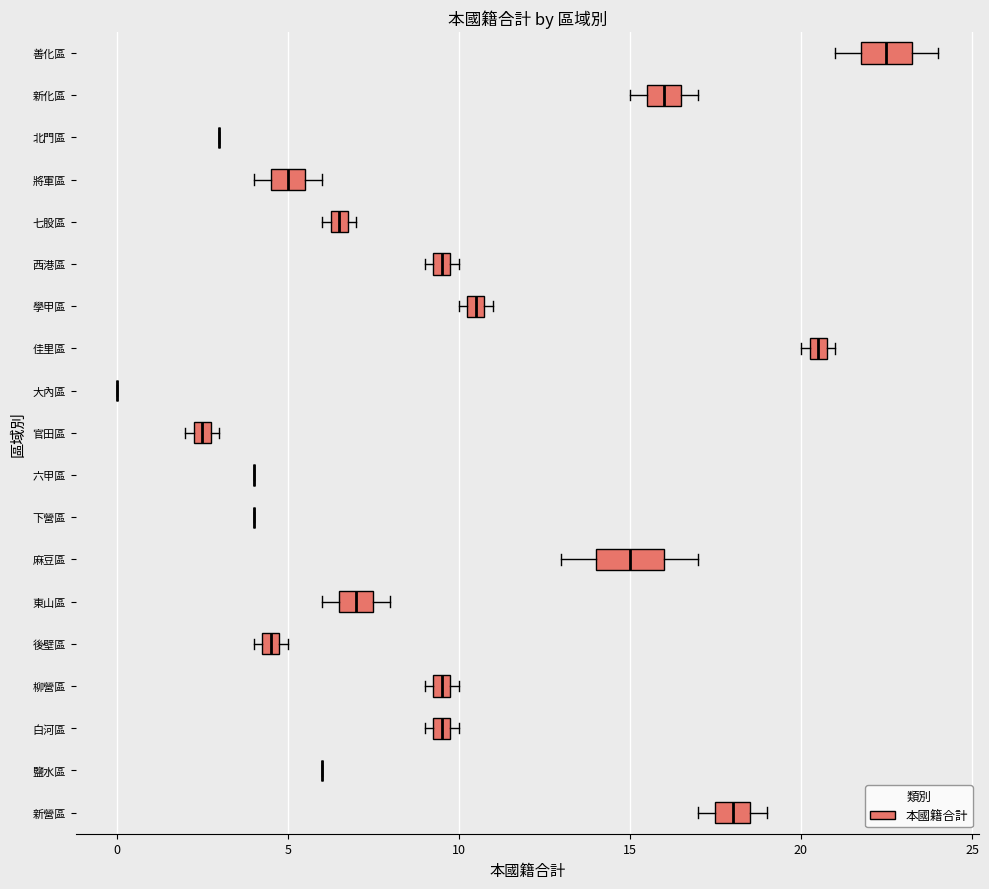

Which box is the widest, from its left edge to its right edge?

麻豆區